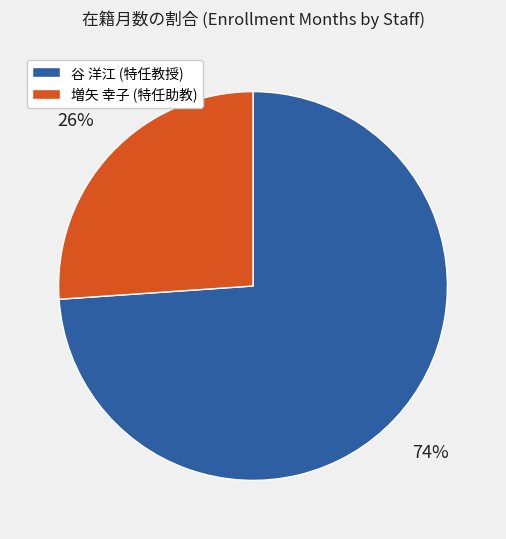

Do 谷 洋江 (特任教授) and 増矢 幸子 (特任助教) together represent more than half of the pie?

Yes